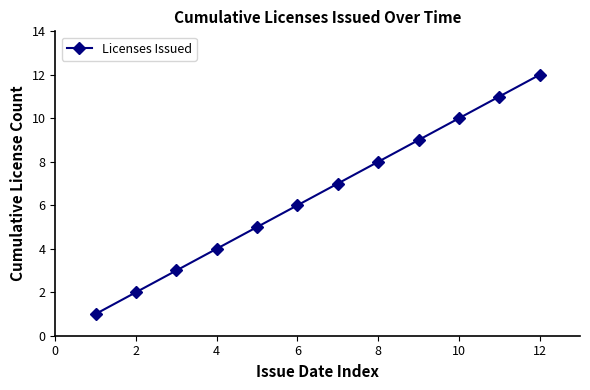

What is the difference between the maximum and minimum values?

11